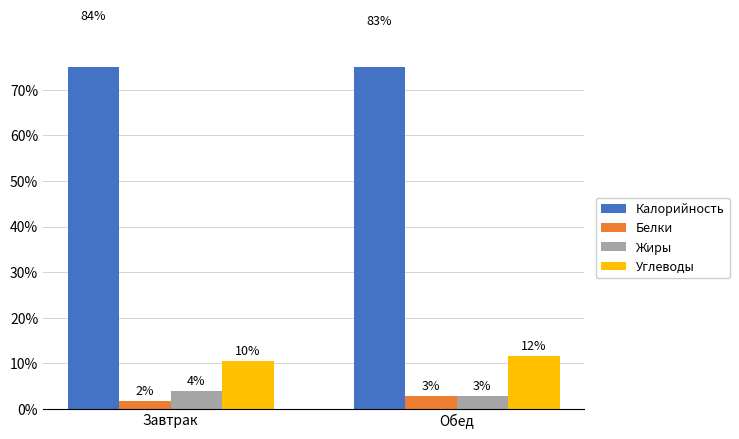

Which series changed the most between Завтрак and Обед?

Жиры